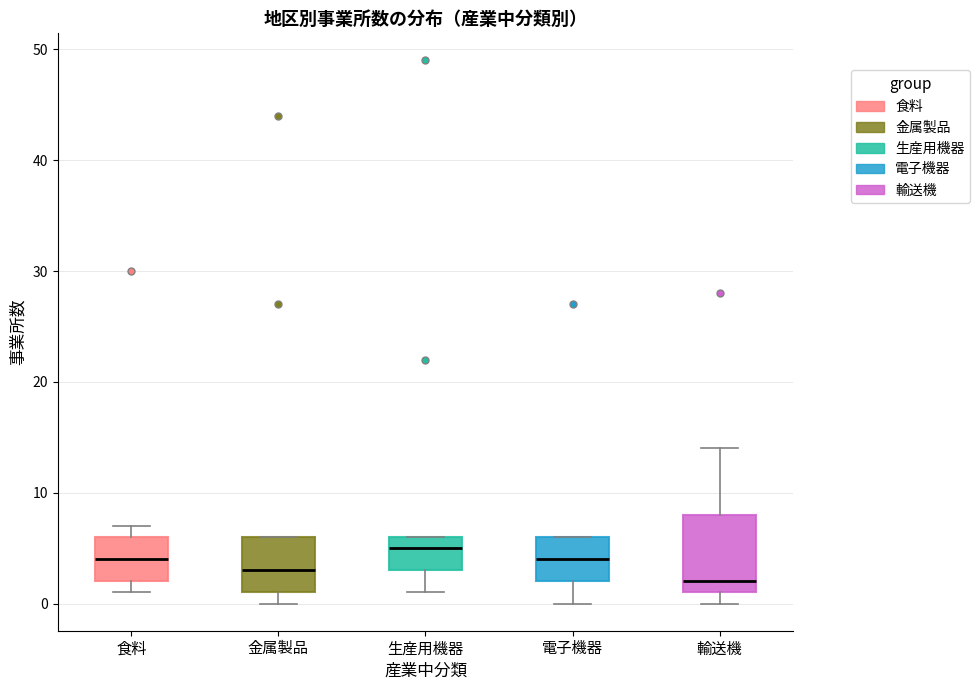

Reading left to right, transcribe this box plot: for each box, give where its median line is, the range the box spans, and where its two whiskers end, as read against the y-axis. The values are not printed on the chart, so give them approximately, as read against the axis.

食料: median 4, box 2 to 6, whiskers 1 to 7
金属製品: median 3, box 1 to 6, whiskers 0 to 6
生産用機器: median 5, box 3 to 6, whiskers 1 to 6
電子機器: median 4, box 2 to 6, whiskers 0 to 6
輸送機: median 2, box 1 to 8, whiskers 0 to 14